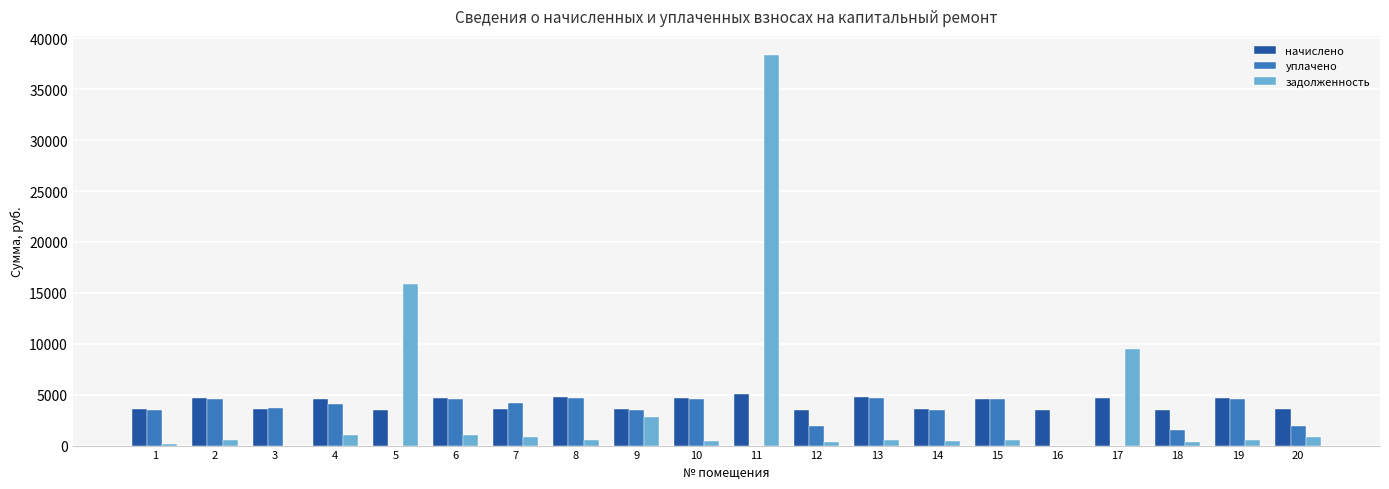

At which category is the sum across all series the highest?

11